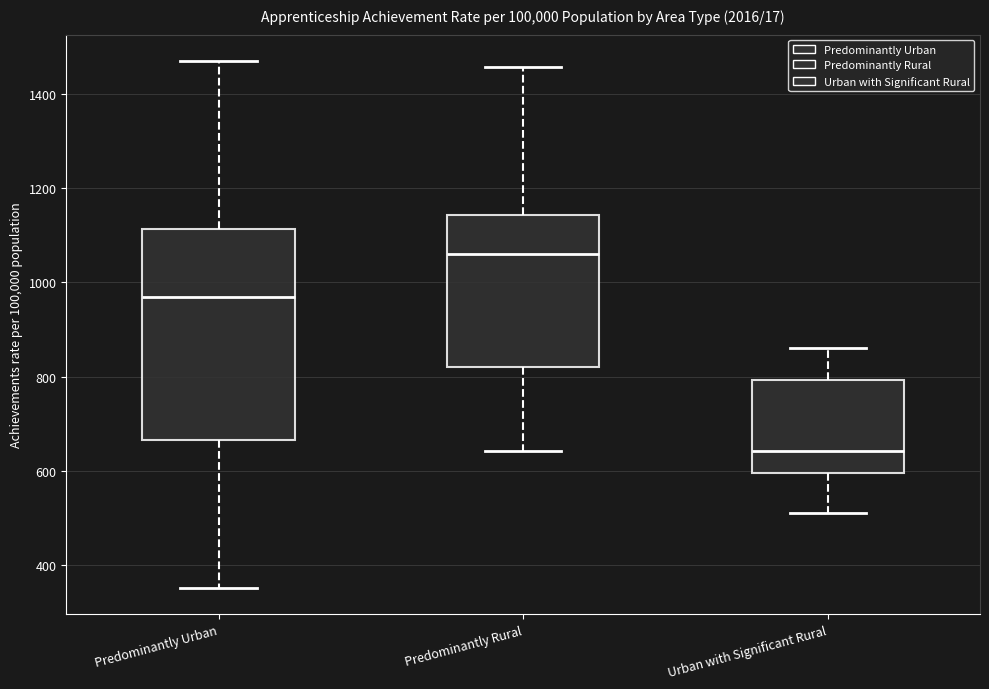

Comparing the boxes themselves (not the whiskers), which one is the tallest?

Predominantly Urban